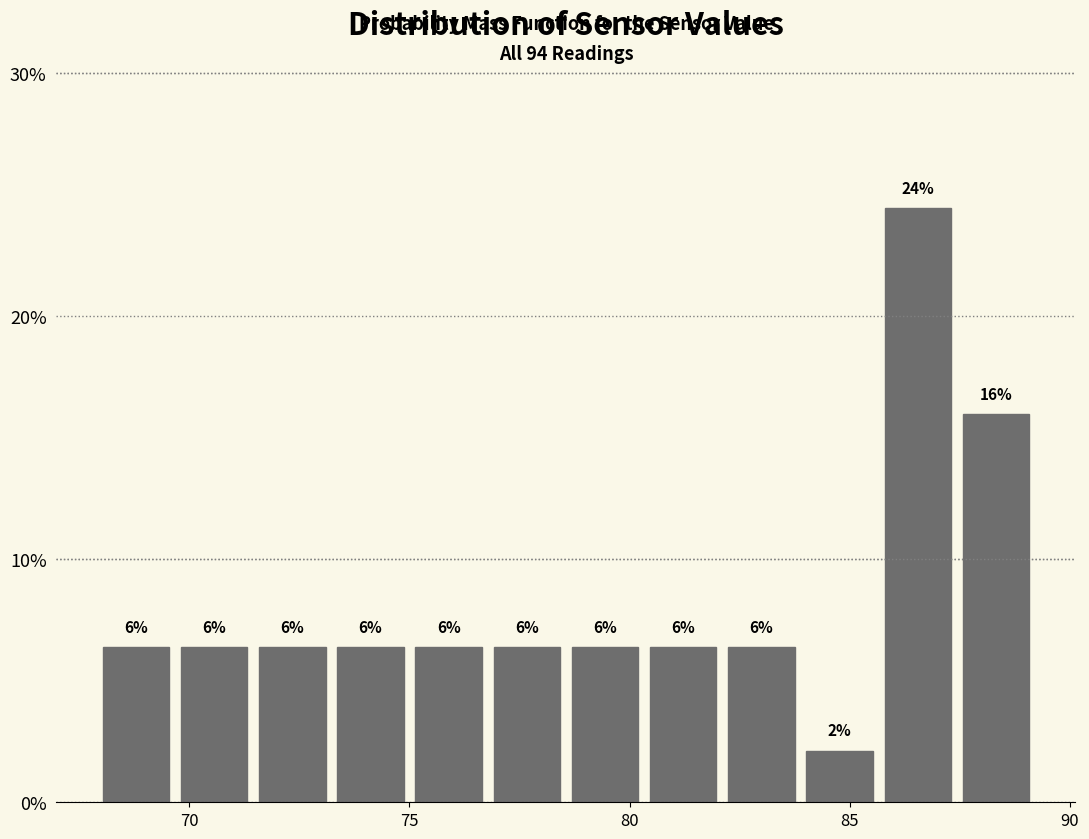

Read against the x-axis, roughly where is the centre of the tallest bar?

86.5